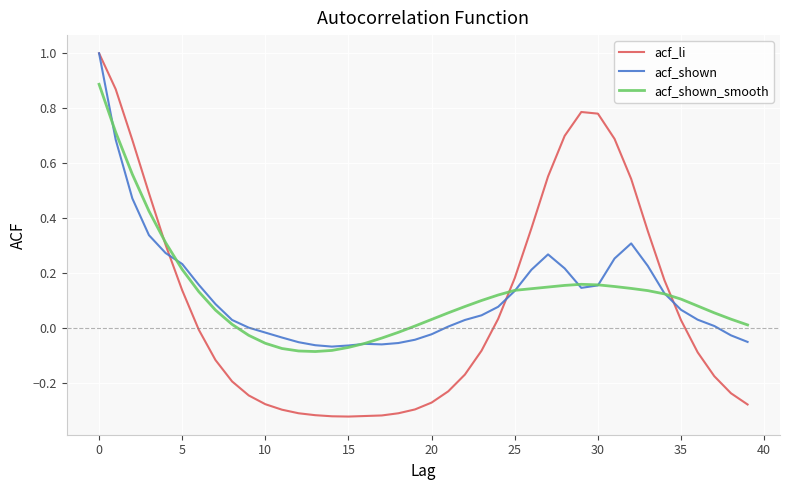

What is the maximum value for acf_shown?

1.0